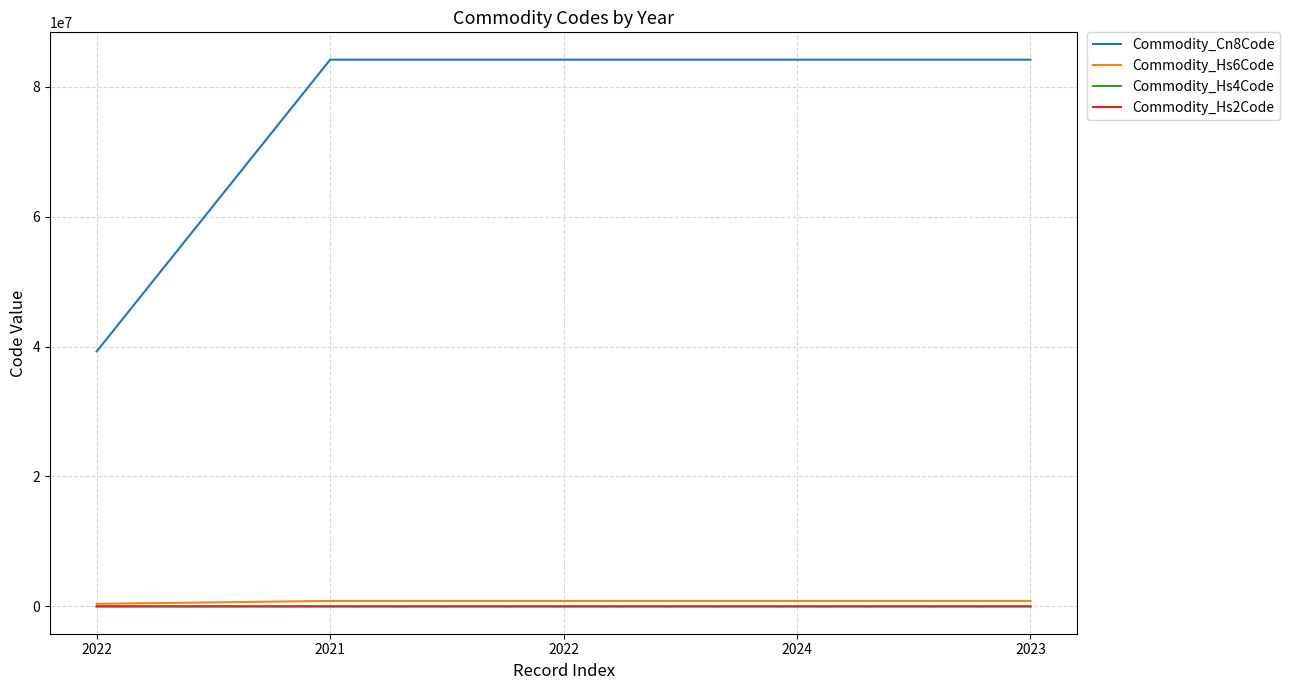

At which label does Commodity_Hs4Code reach its peak?

2021